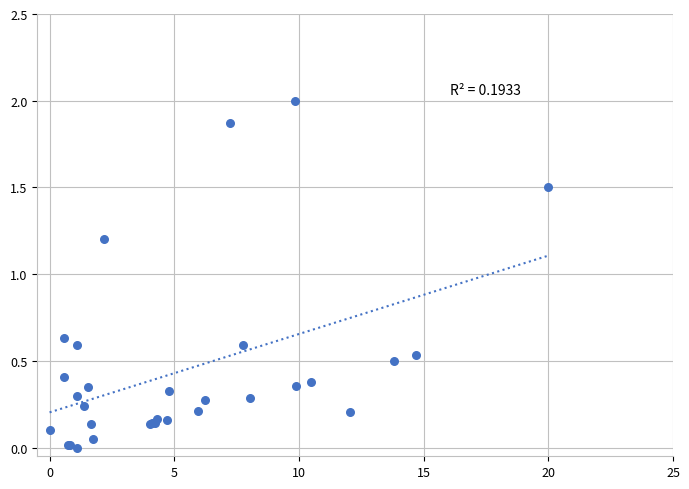

What Y value in the scatter plot is closest to 1?

1.2